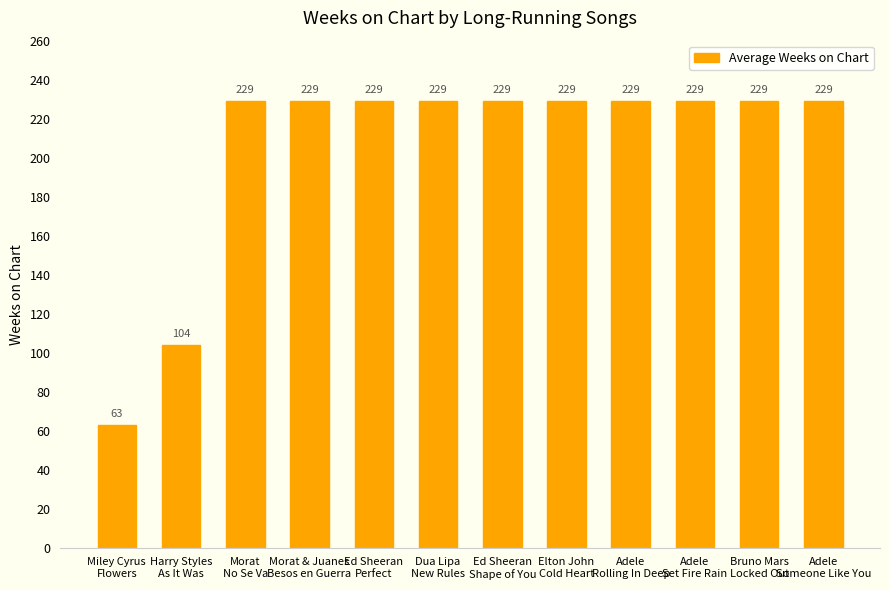

What is the maximum value shown in the chart?

229